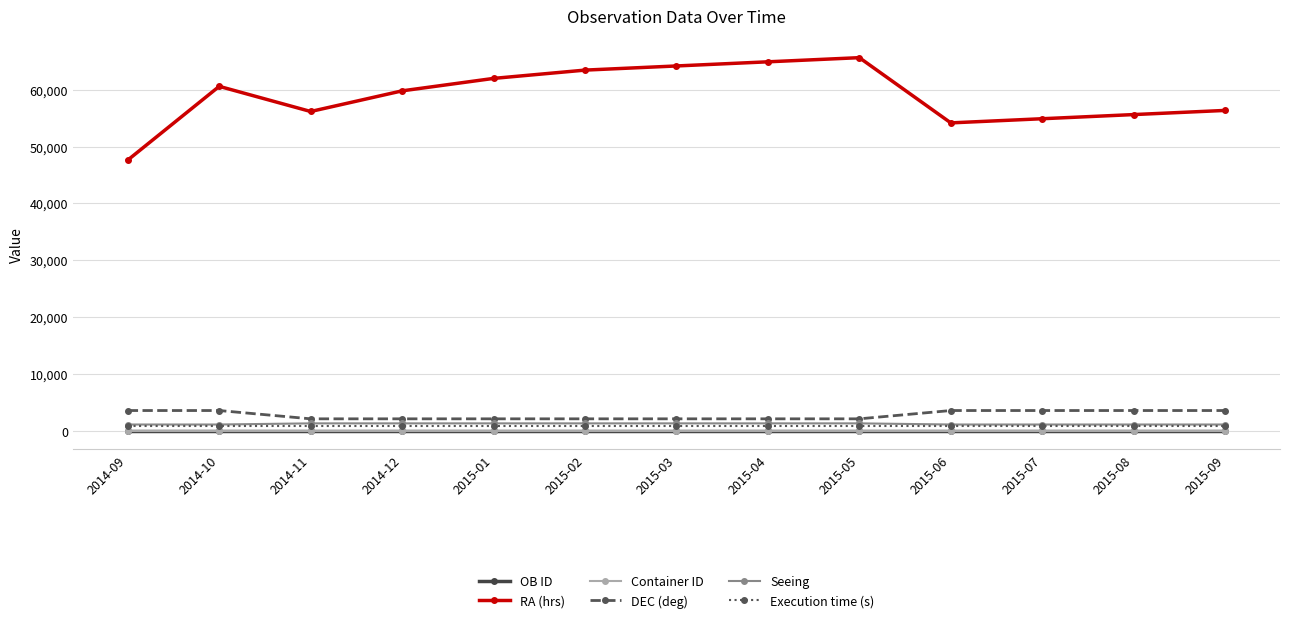

Which series has the largest range (max minus min)?

RA (hrs)